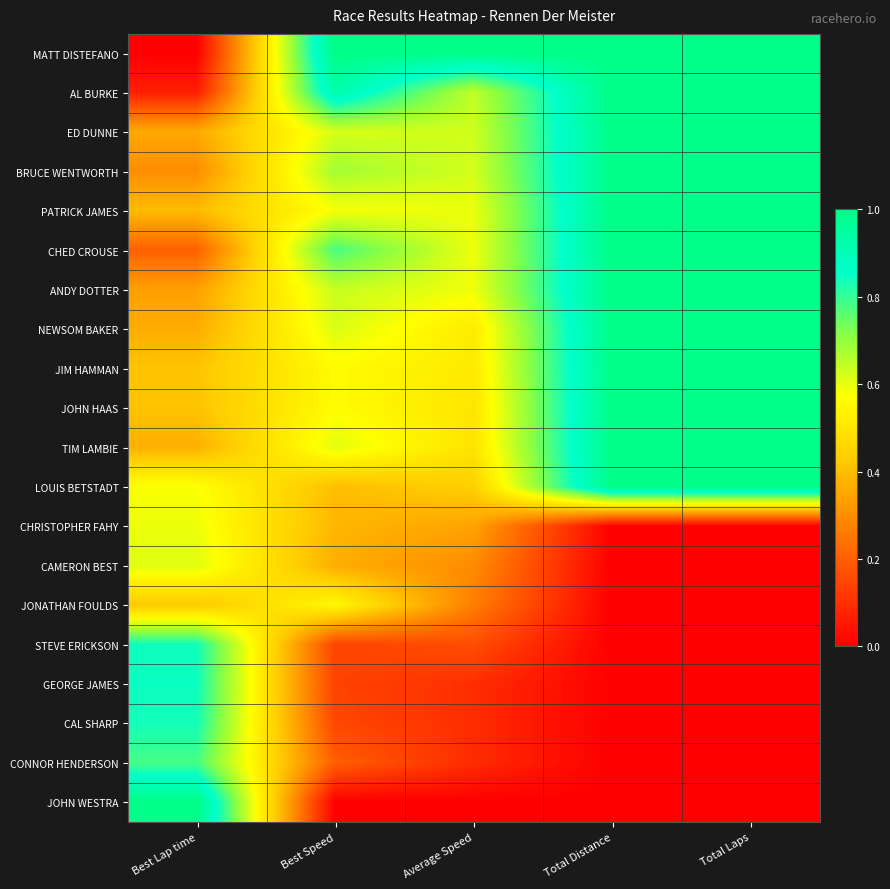

Which series has the widest spread of values?

MATT DISTEFANO